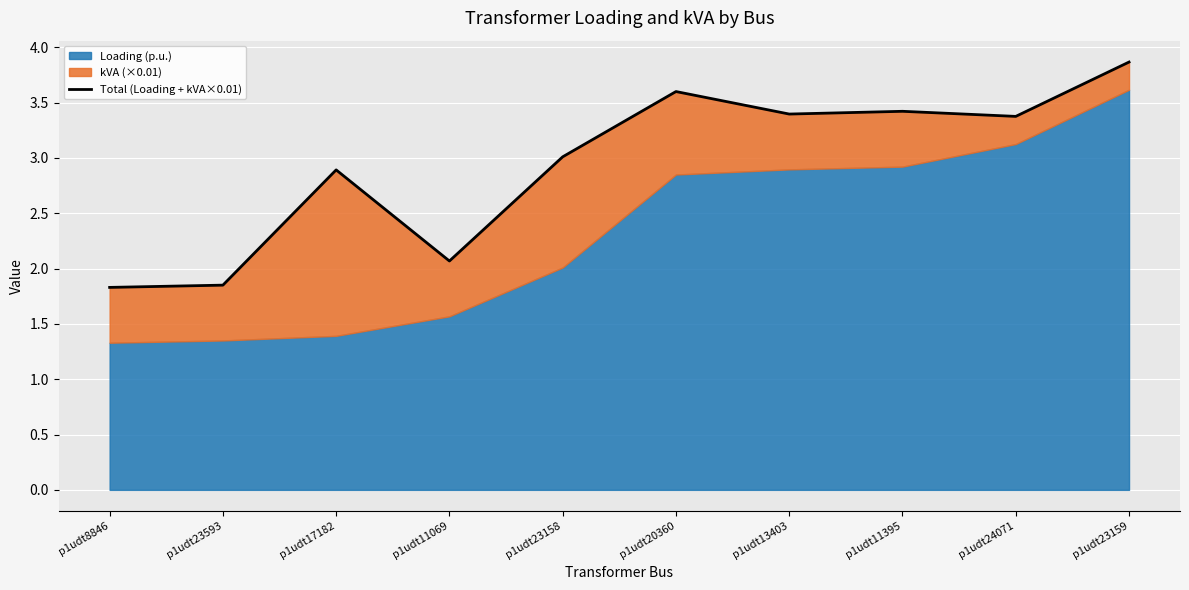

Which category has the highest value across all series?

p1udt23159